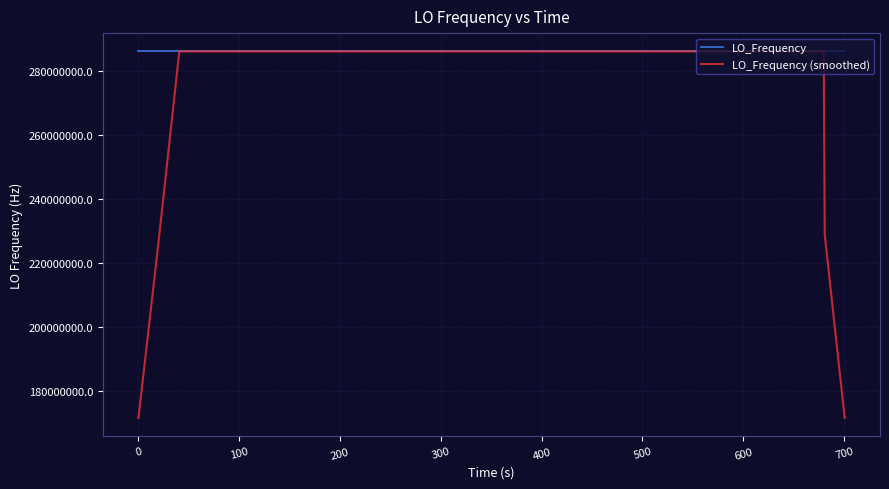

What are all the series names shown in the legend?

LO_Frequency, LO_Frequency (smoothed)